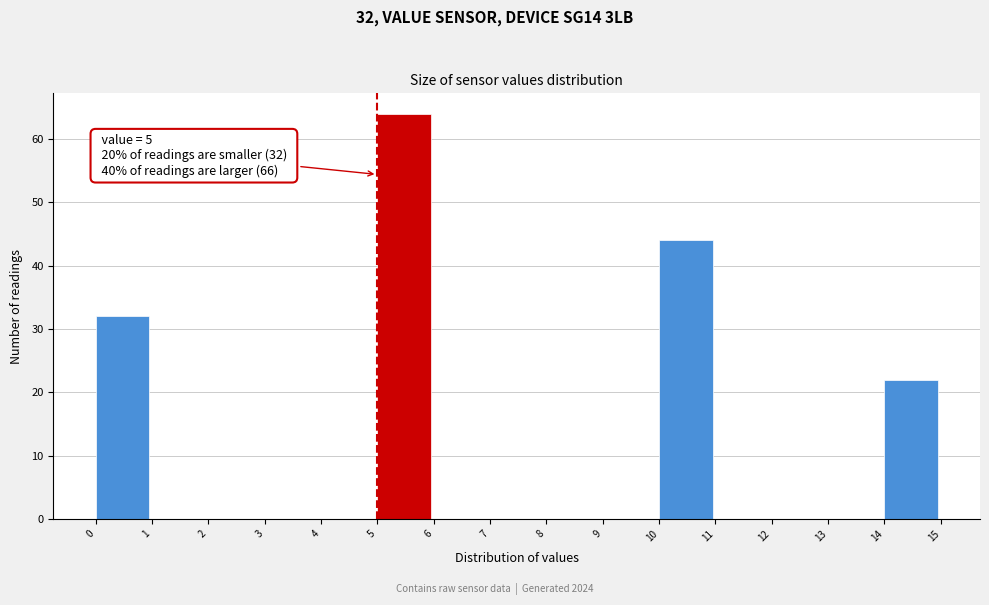

Over which range of the x-axis is the bar tallest?

5 to 6